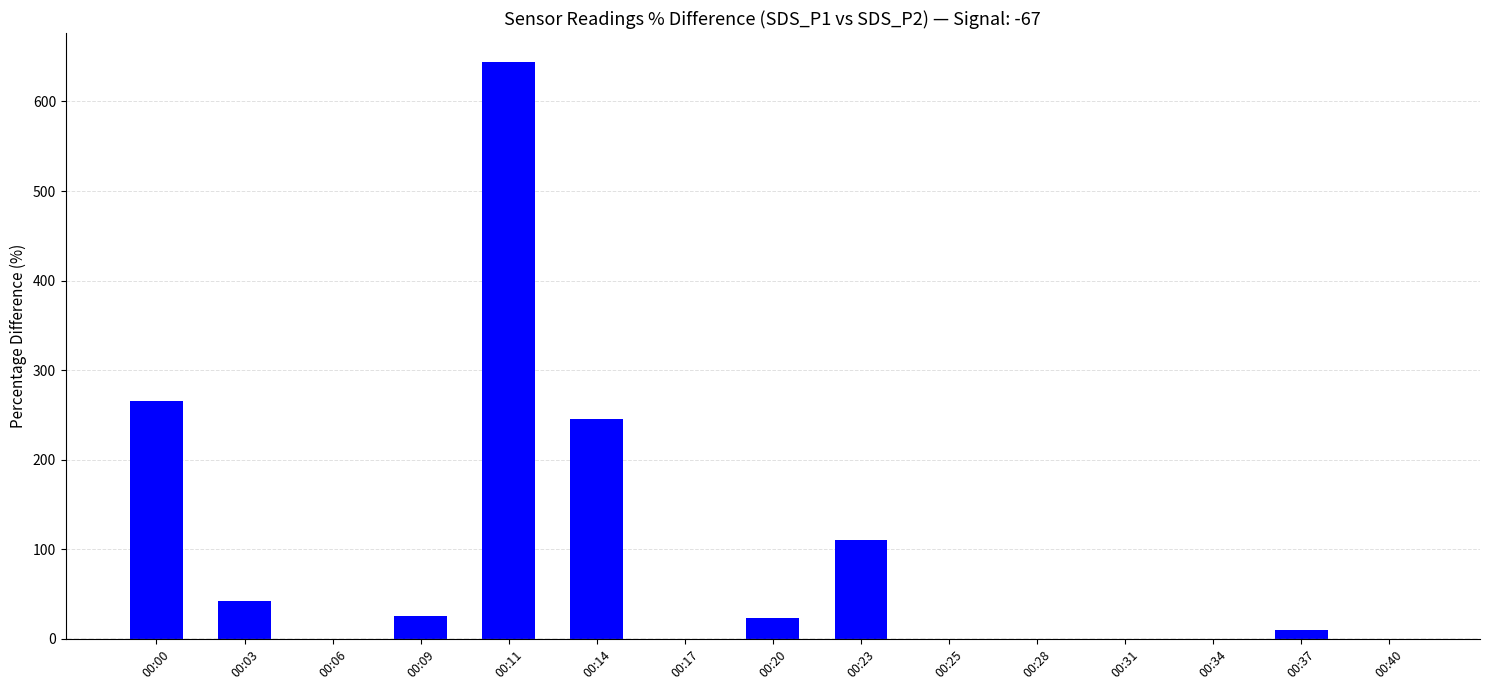

Read the value at 00:00.

265.1